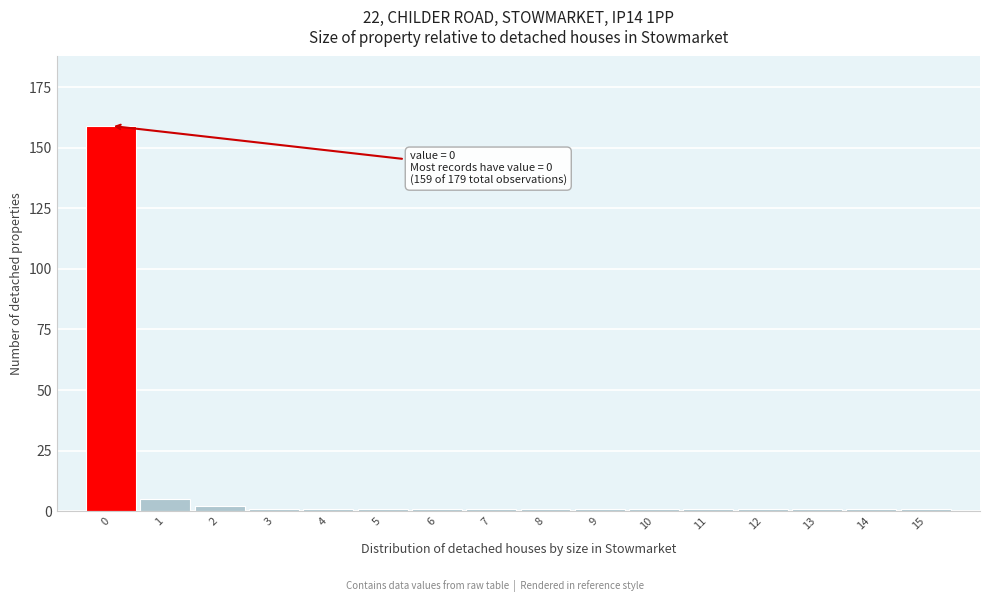

Reading right to left, extract all data points from this chart.

1	1	1	1	1	1	1	1	1	1	1	1	1	2	5	159